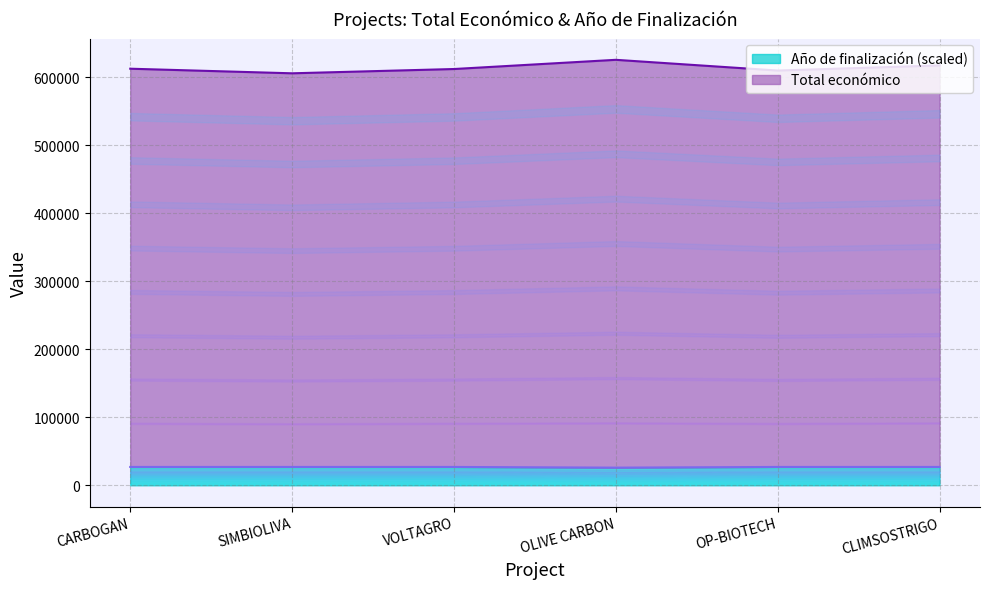

Is the value of Total económico at CLIMSOSTRIGO greater than the value of Año de finalización at OLIVE CARBON?

Yes